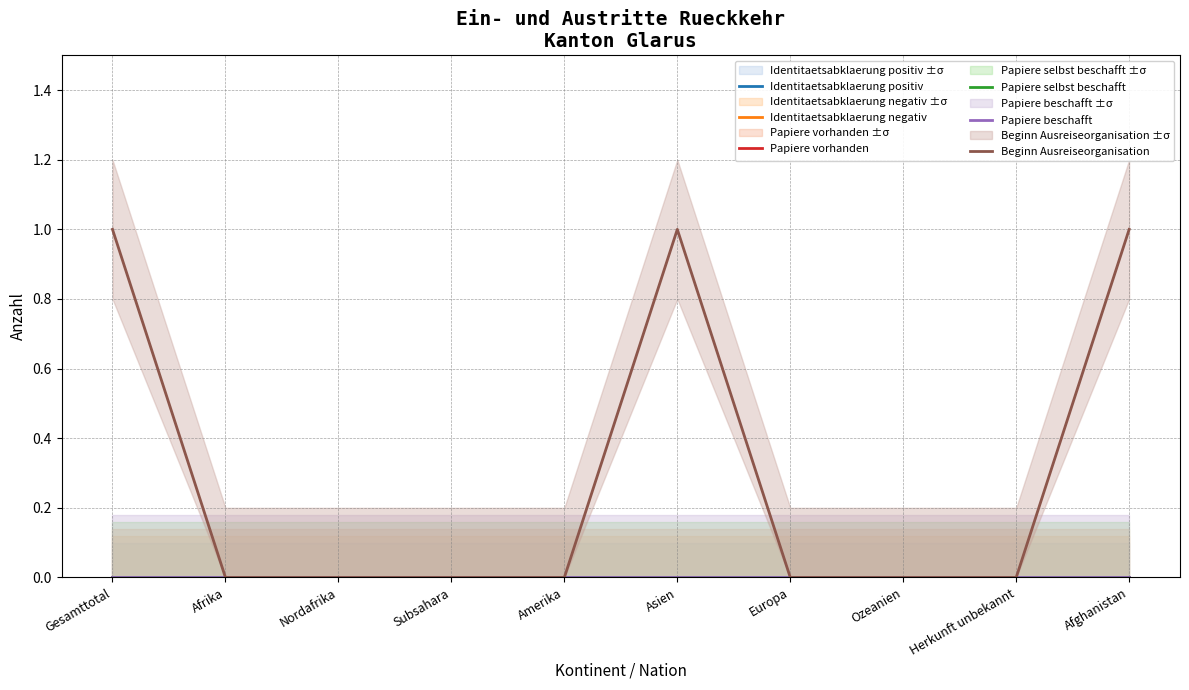

What is the total value across all series at Gesamttotal?

1